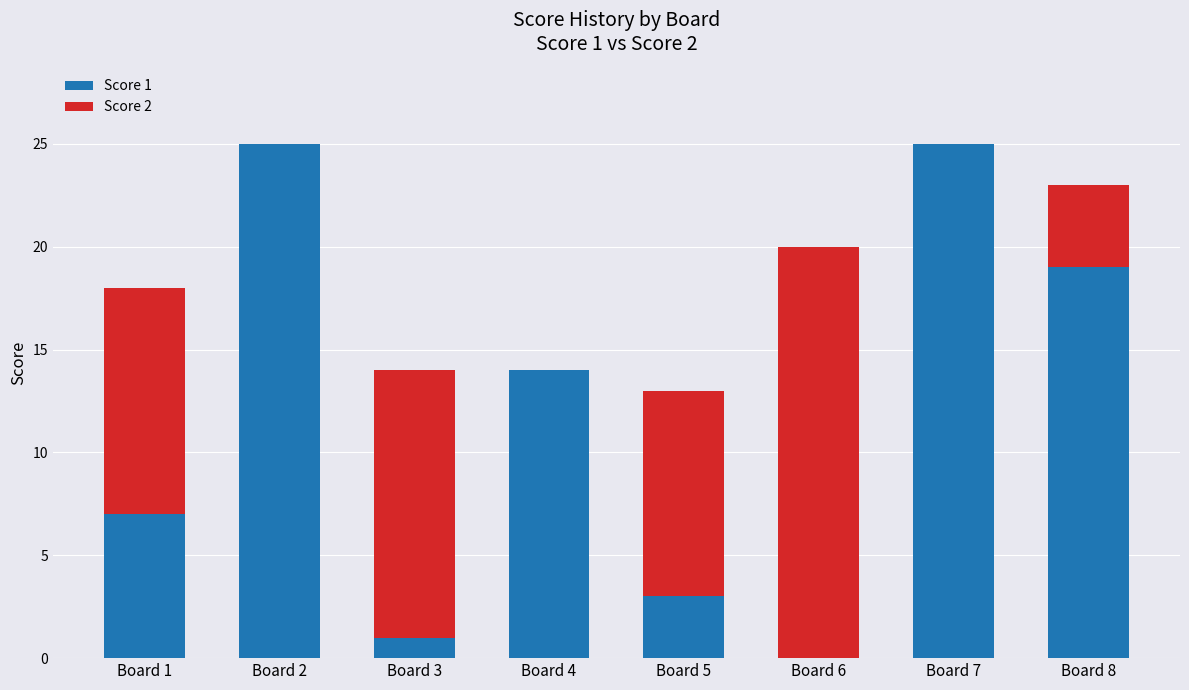

What is the sum of the Score 1 values at Board 1 and Board 2?

32